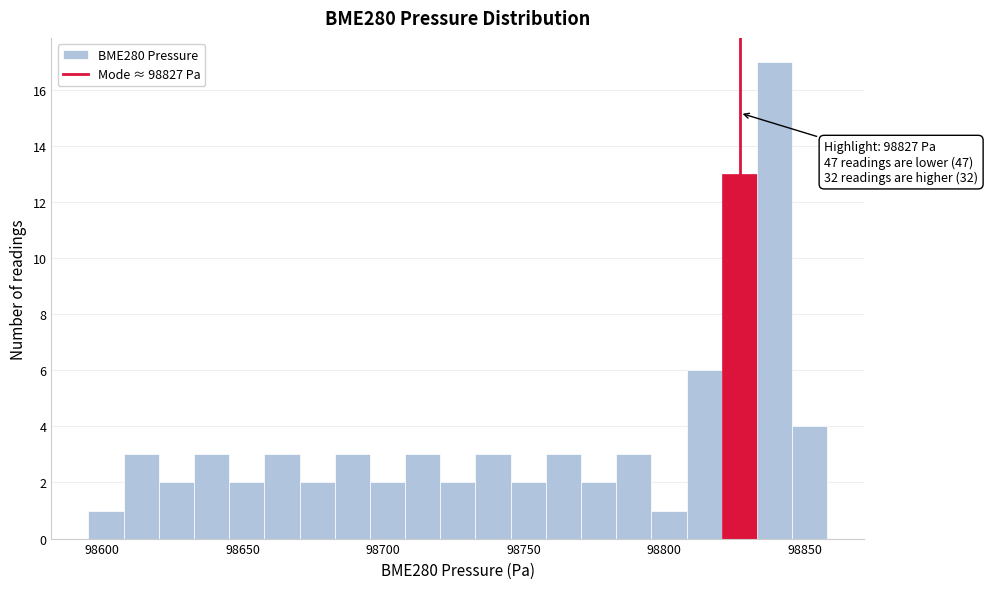

Around what value on the x-axis is the tallest bar? Give the approximate position of its centre, as read against the axis.

98840